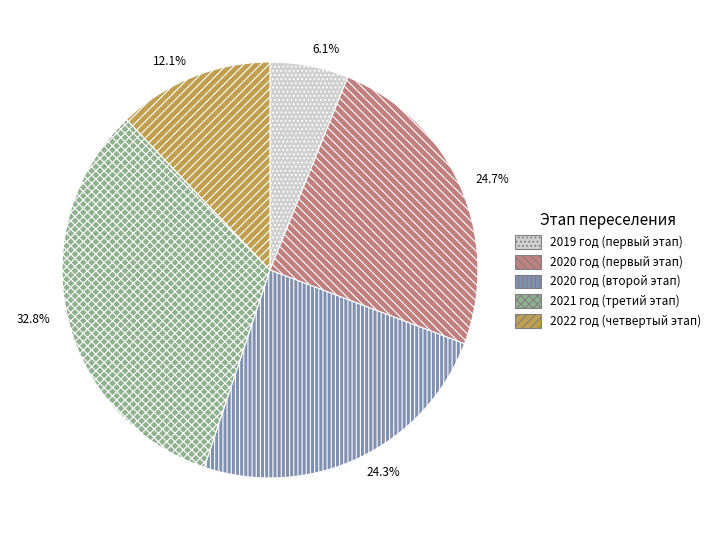

How many segments does this pie chart have?

5